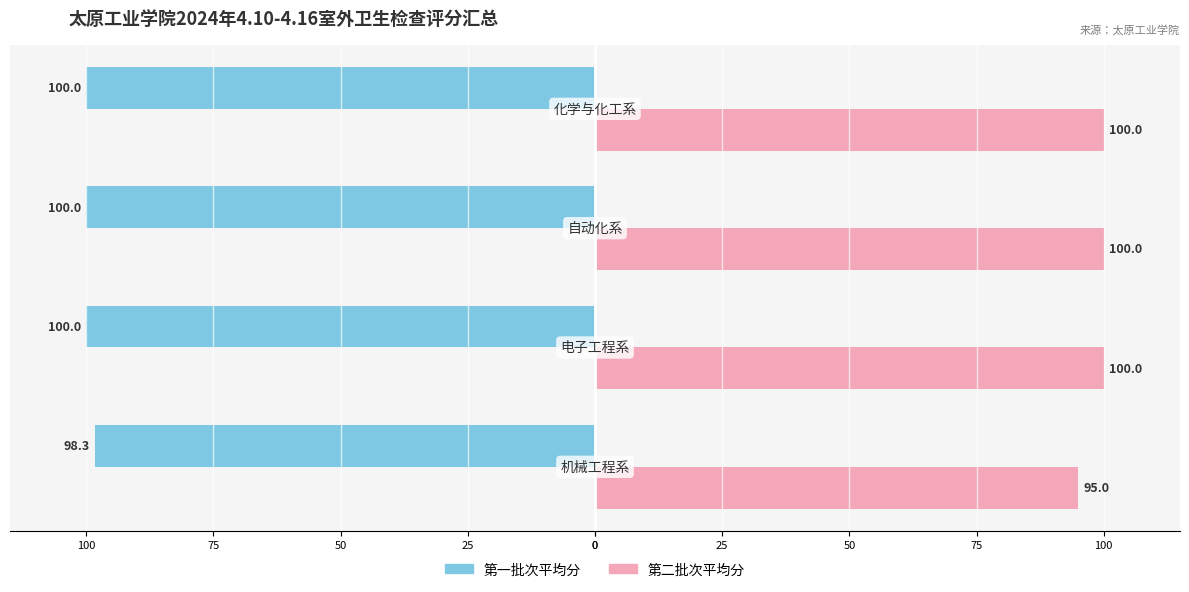

What is the value of the 第一批次平均分 bar at the 1st from the left?

-98.3